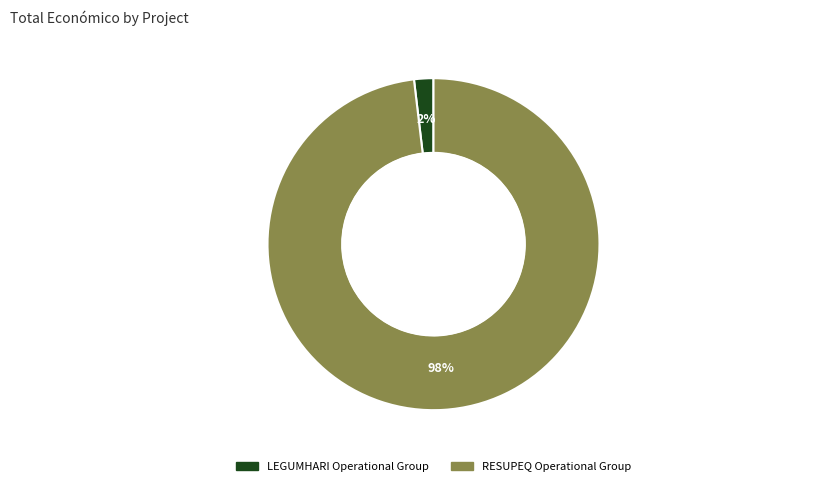

Which slice represents more than half of the pie?

RESUPEQ Operational Group